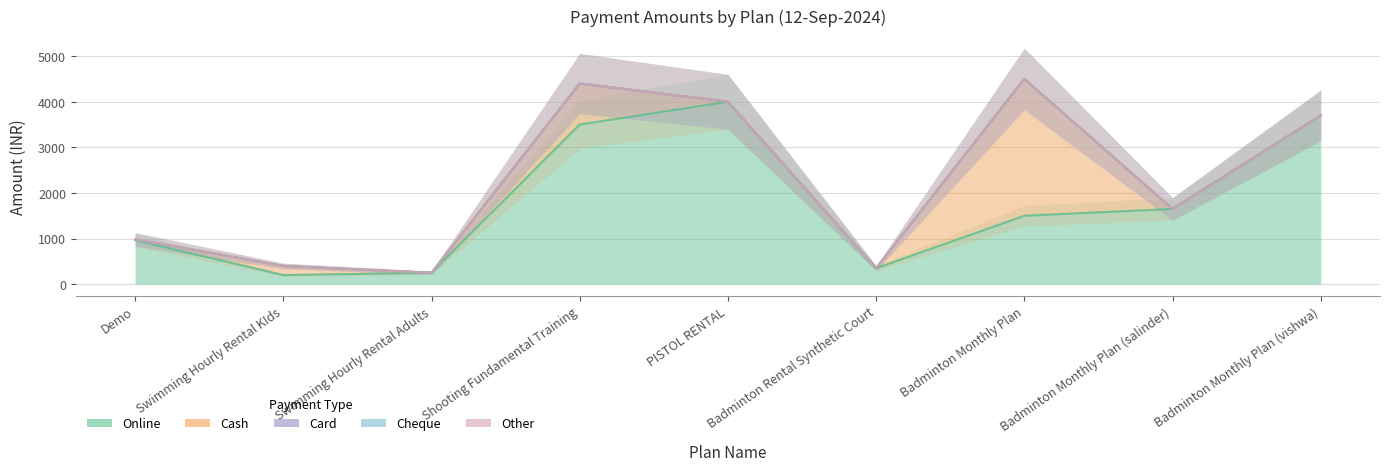

What is the spread (max minus min) of values at Badminton Monthly Plan (salinder)?

1650